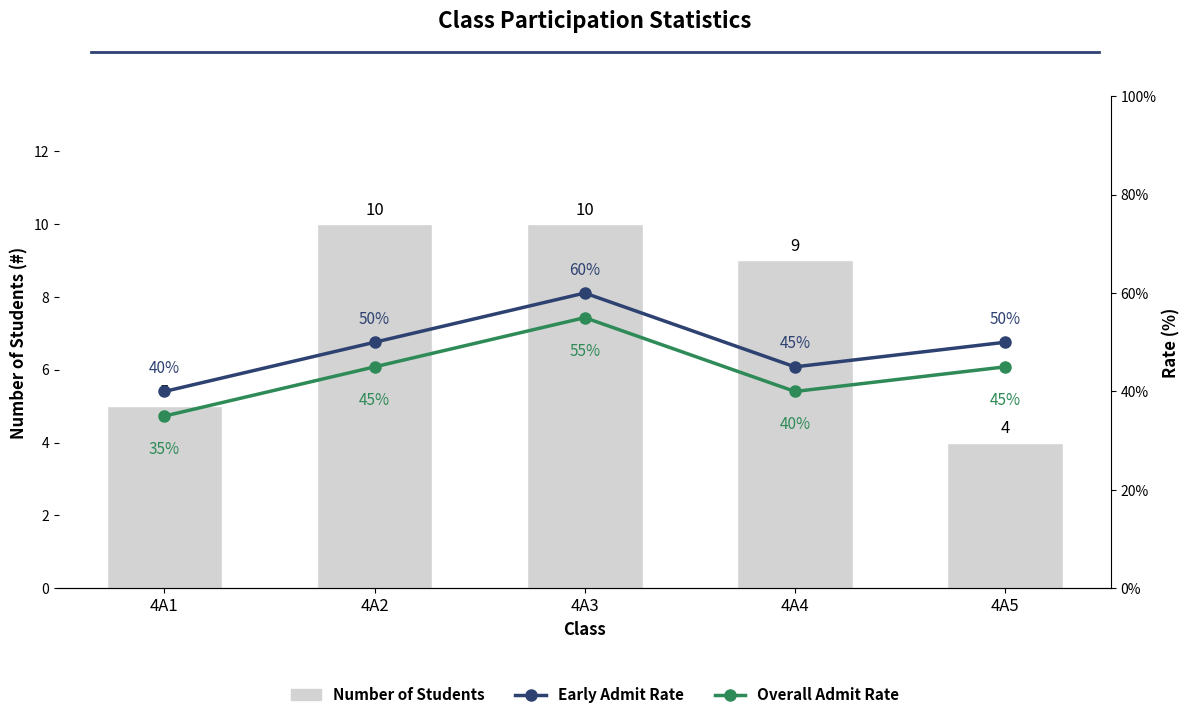

At which category is the sum across all series the highest?

4A3